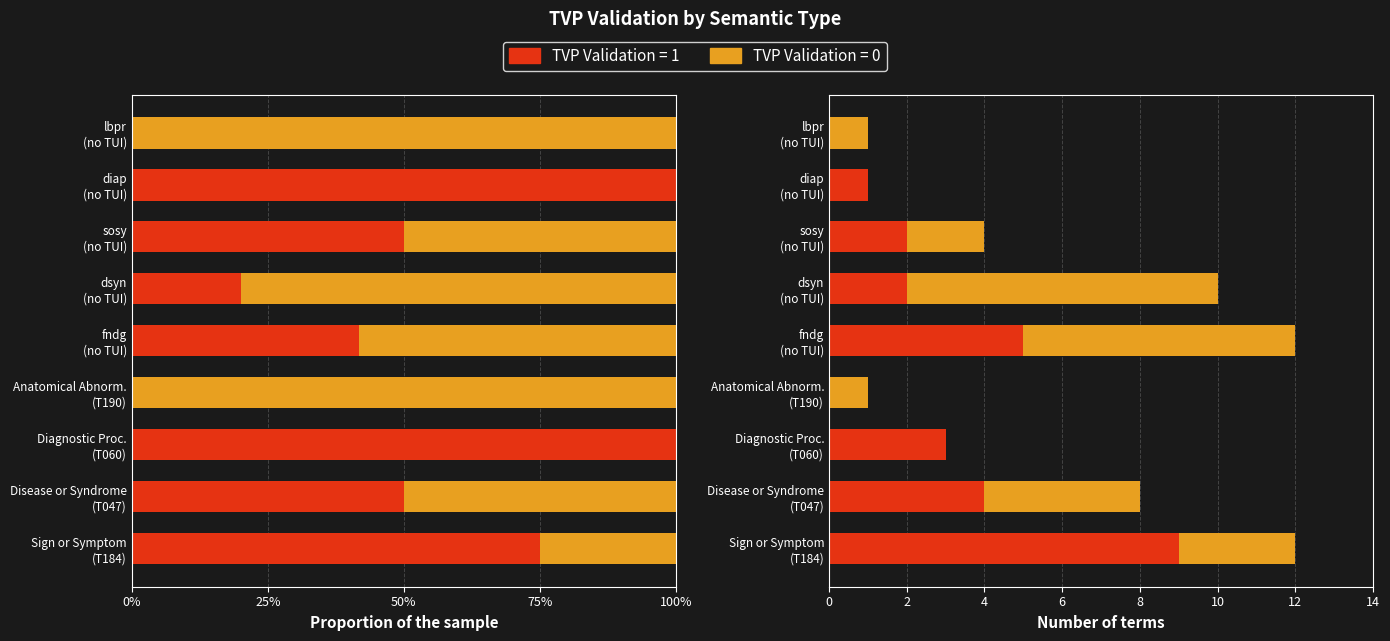

The Diagnostic Procedure series shows 2 at fndg. True or false?

False